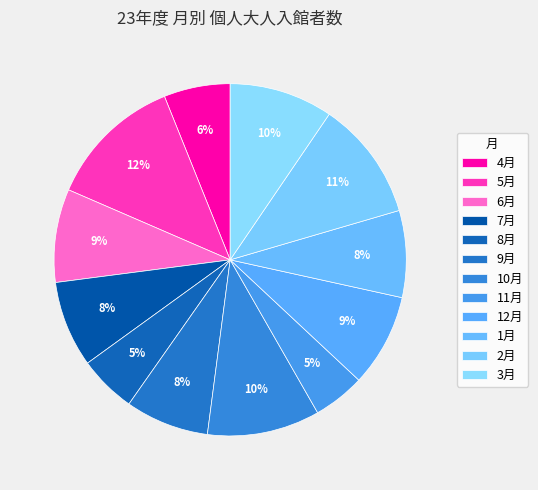

How many slices are in this pie chart?

12